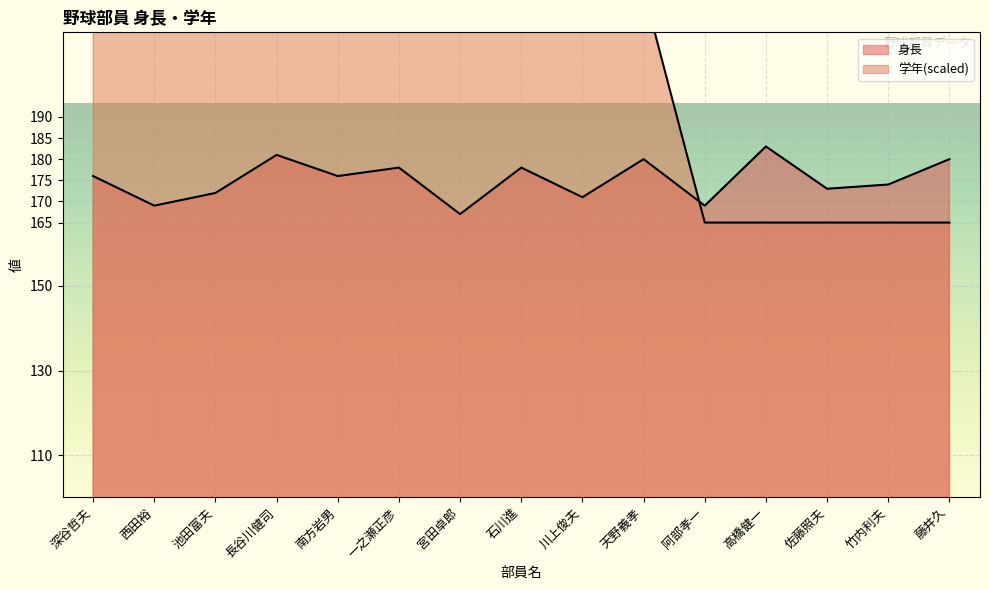

At which label does 身長 reach its minimum?

宮田卓郎